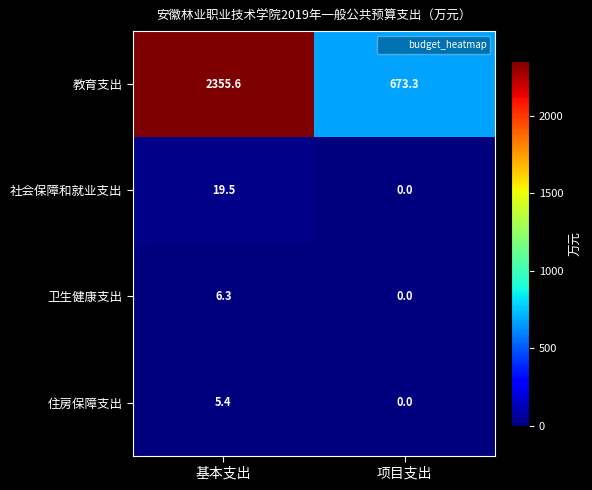

True or false: 卫生健康支出 has a value of 1.7 at 基本支出.

False